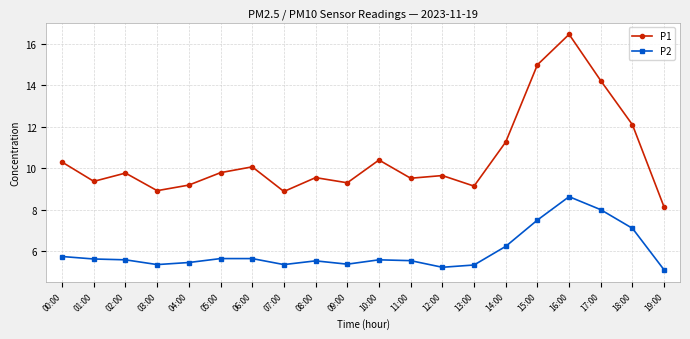

Which label corresponds to the smallest value in the chart?

19:00